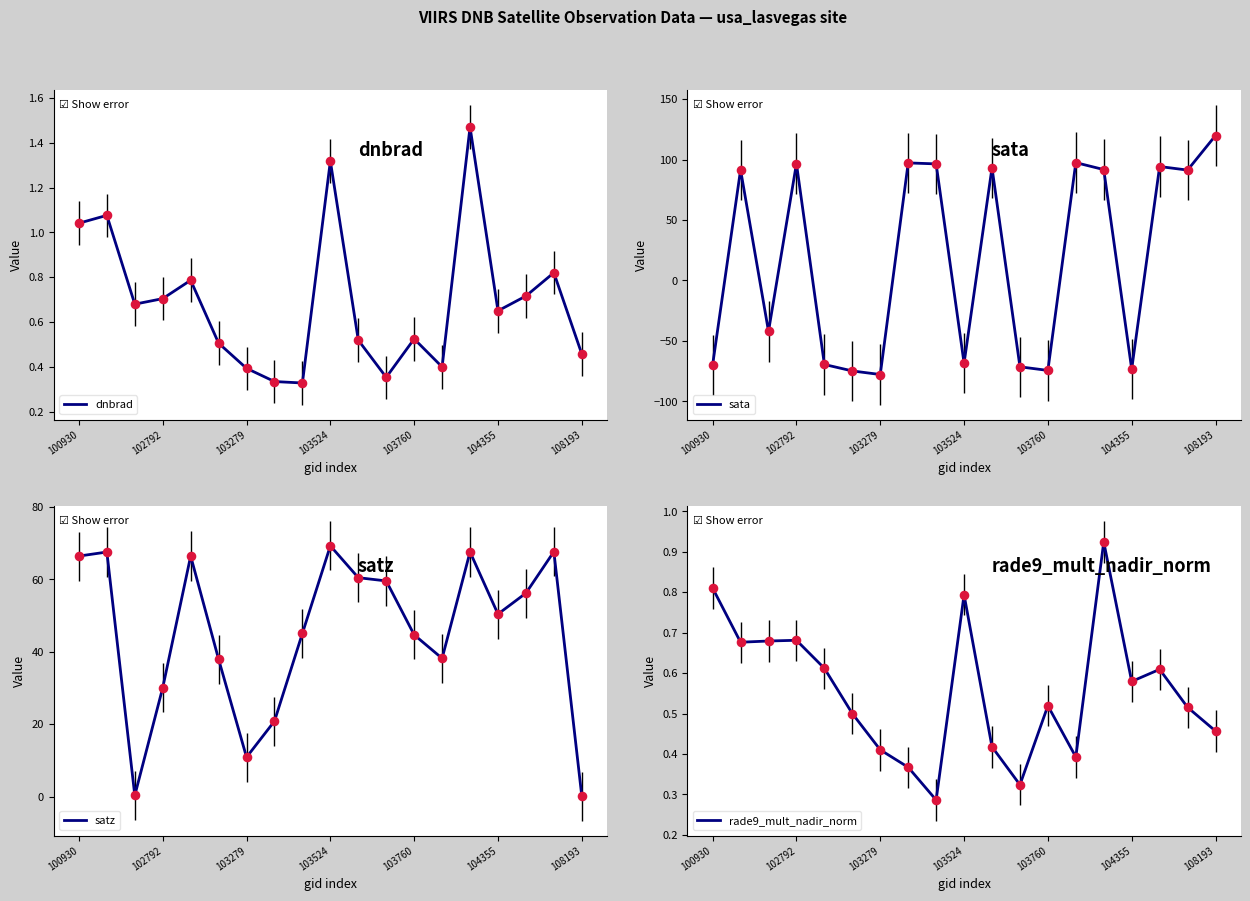

What is the total value across all series at 103515?

142.2